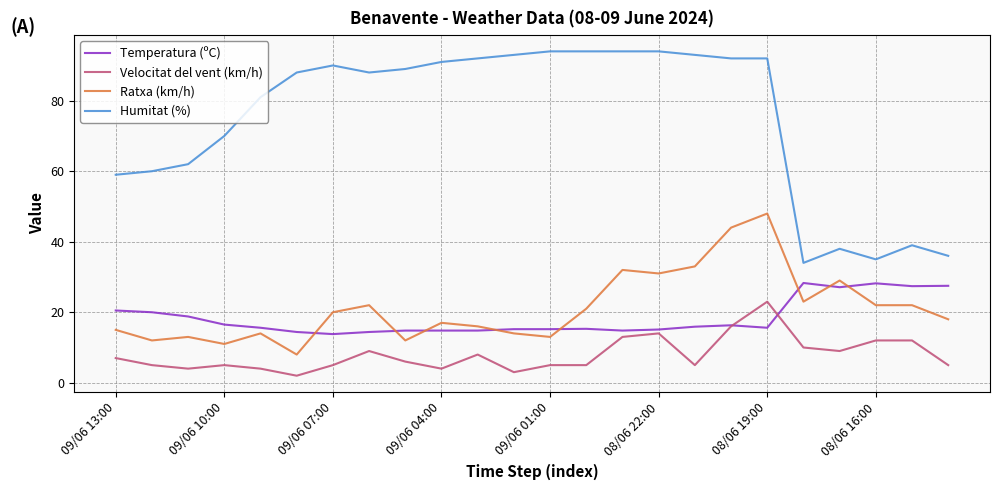

True or false: Temperatura (ºC) and Humitat (%) intersect in this chart.

False